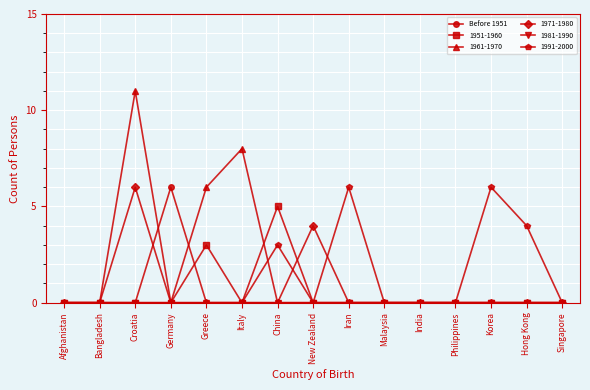

True or false: 1991-2000 has a value of 0 at Italy.

True